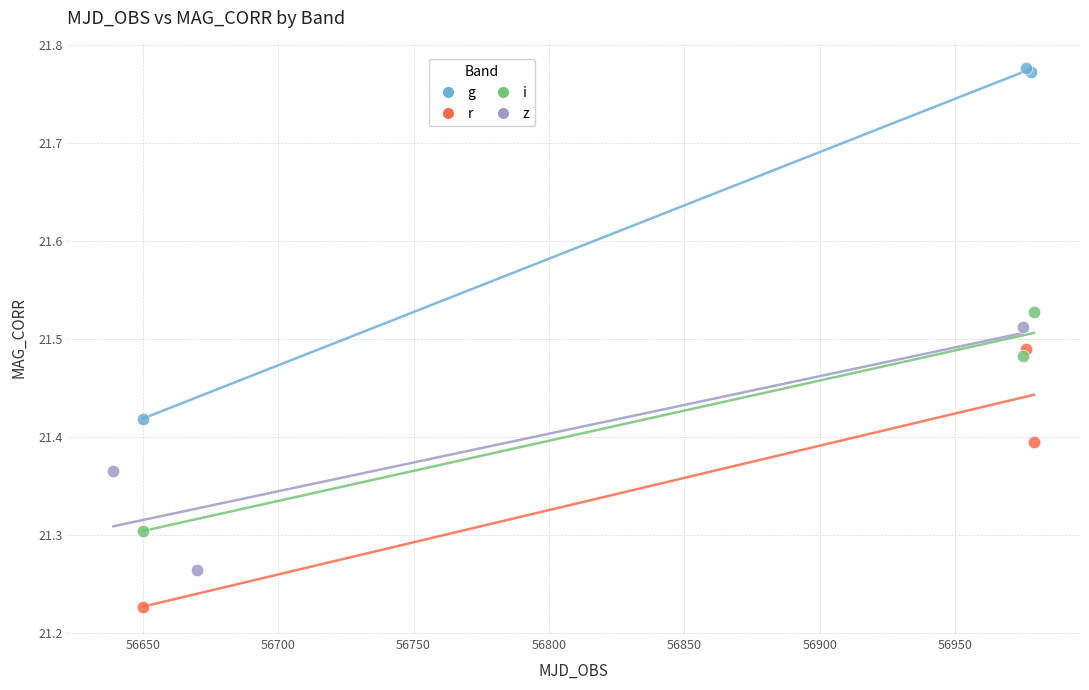

Which series contains the lowest Y value?

r